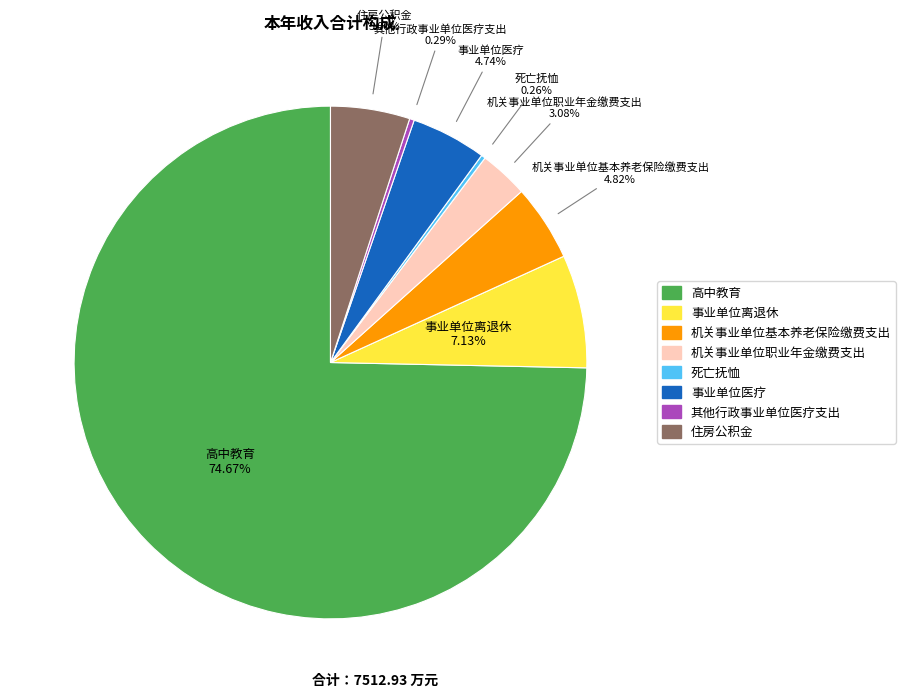

Which slice is the largest?

高中教育